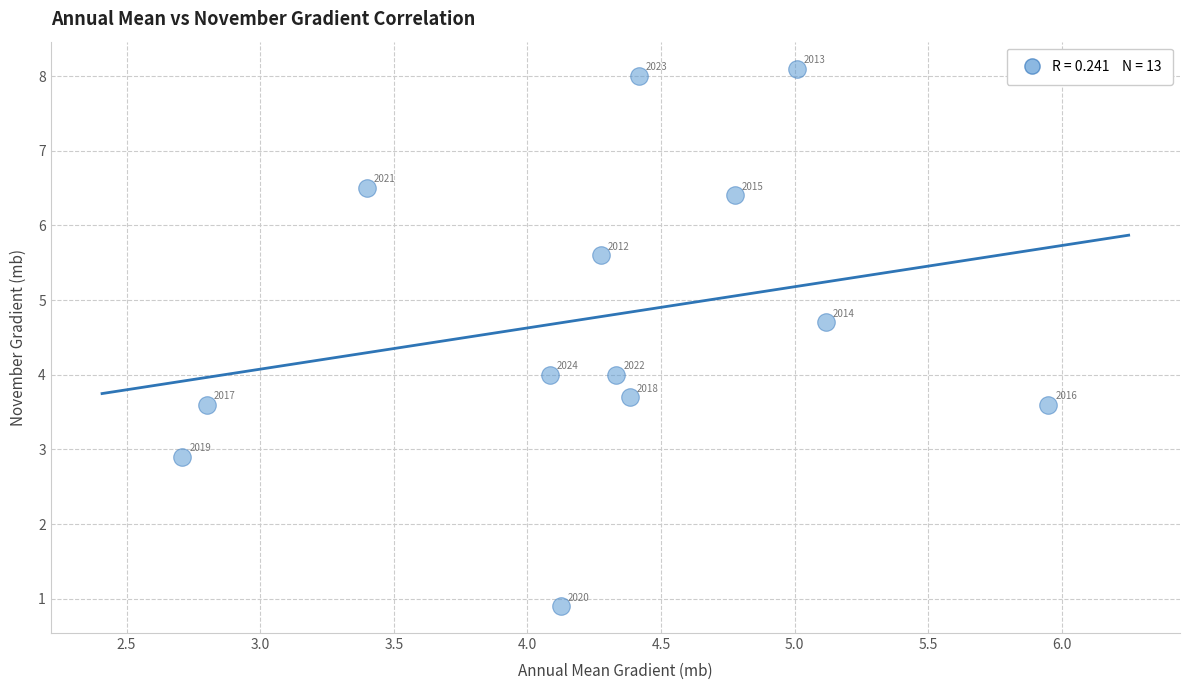

What is the range of Y values (max minus min)?

7.2